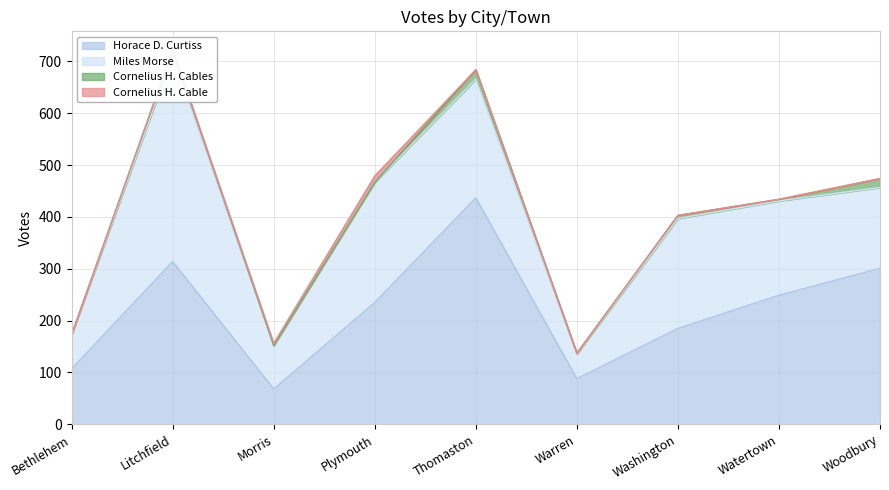

How many interior local valleys does the Horace D. Curtiss series have?

2